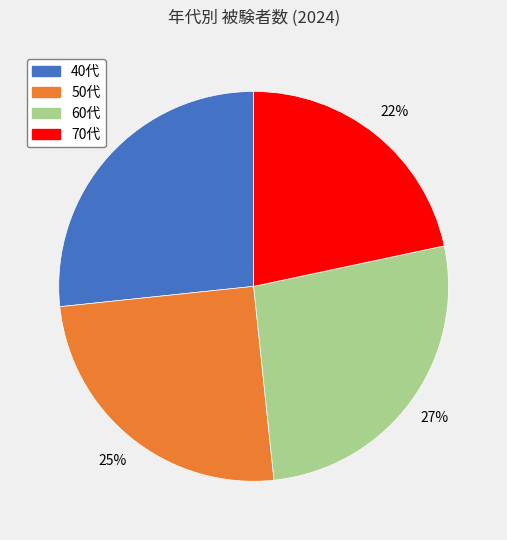

How many segments does this pie chart have?

4